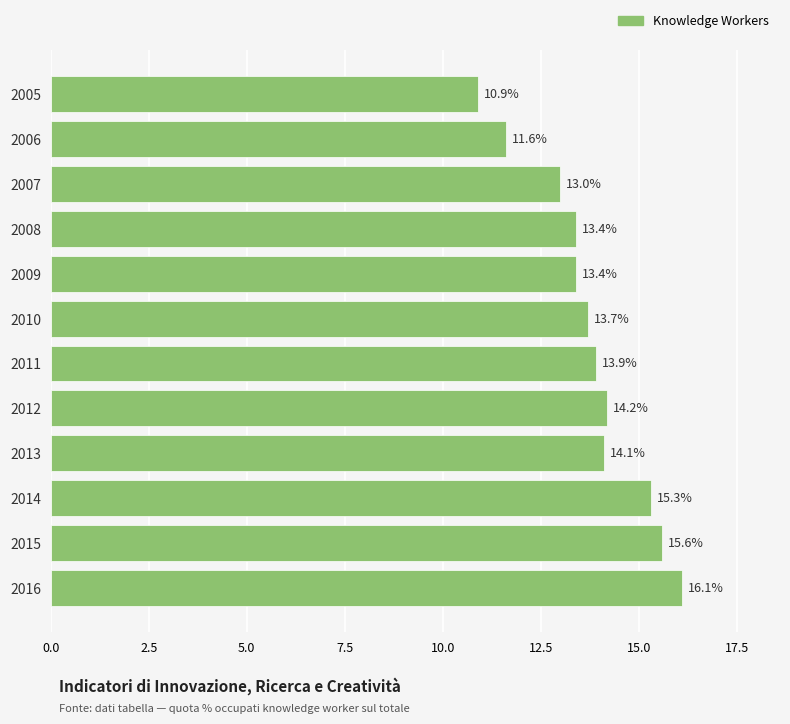

What is the average value?

13.8